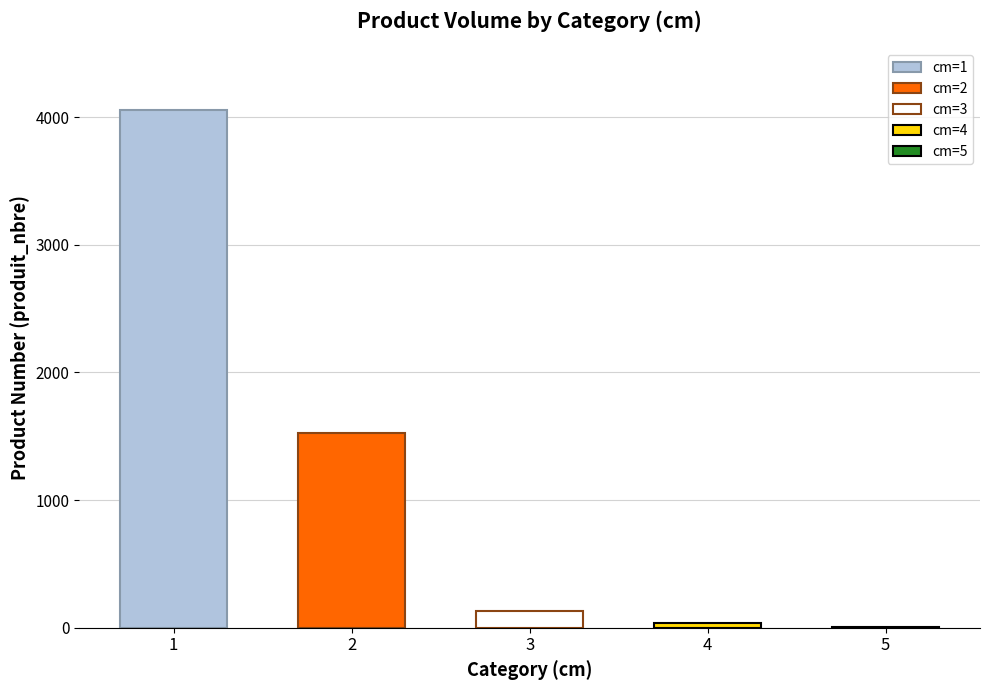

What is the difference between the values at 2 and 1?

2527